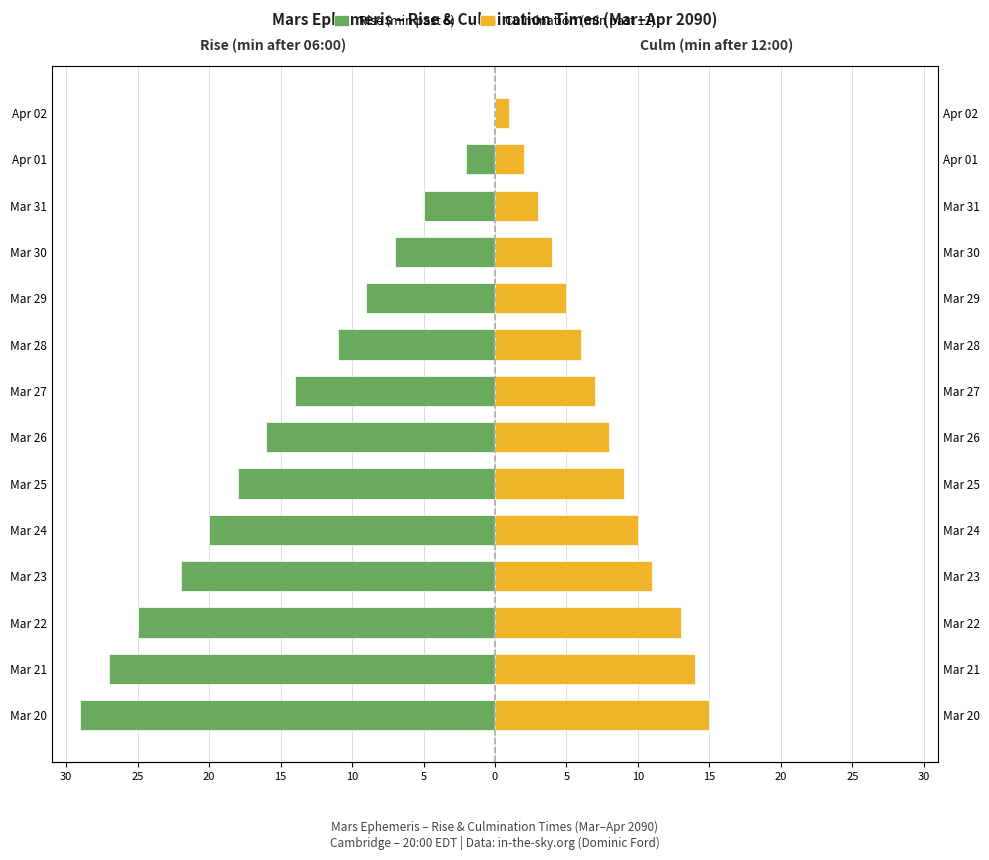

At Mar 28, list the series in order from smallest to largest.

Rise (min past 6), Culmination (min past 12)